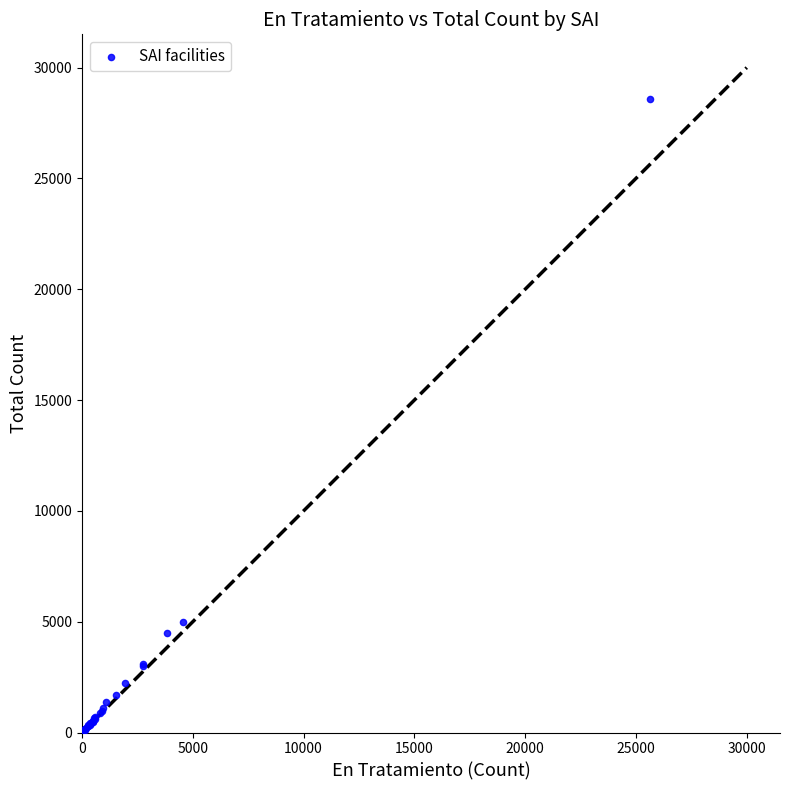

What Y value in the scatter plot is closest to 14288?

4970